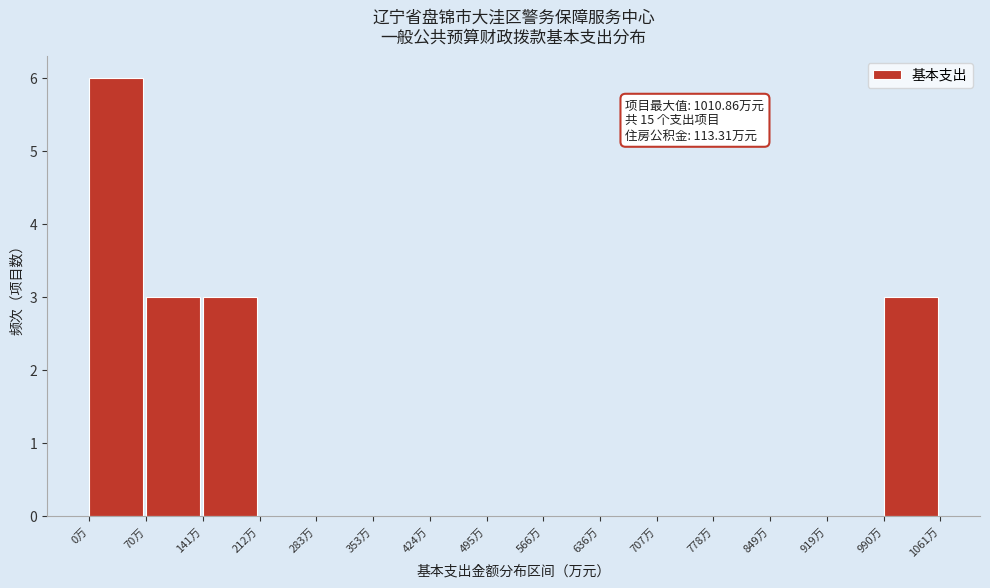

Over which range of the x-axis is the bar tallest?

0 to 70